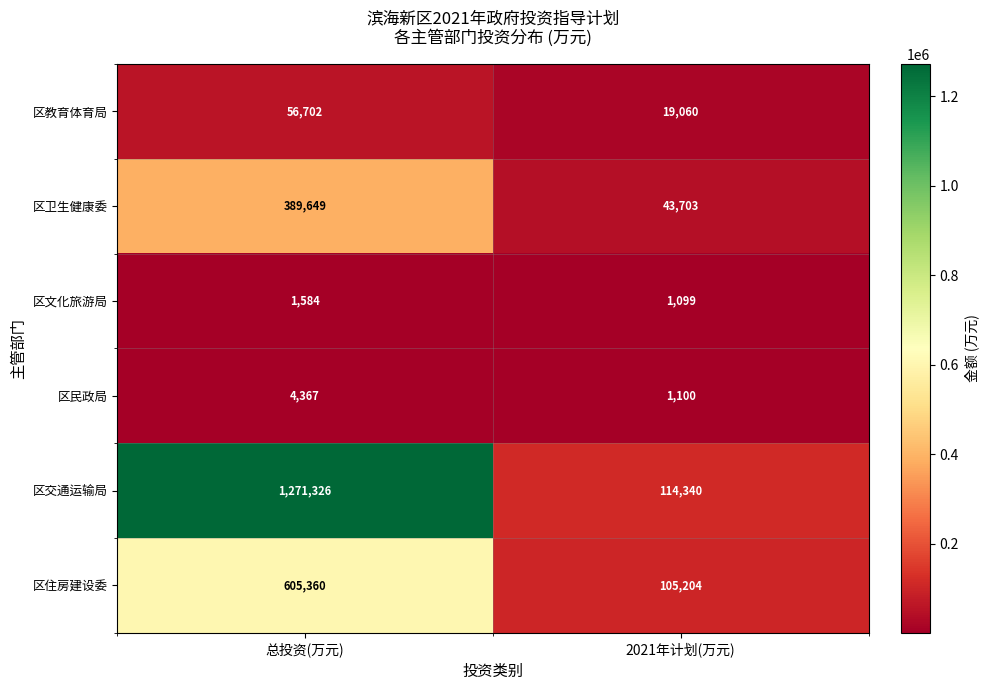

What is the difference between the highest and lowest values at 总投资(万元)?

1269742